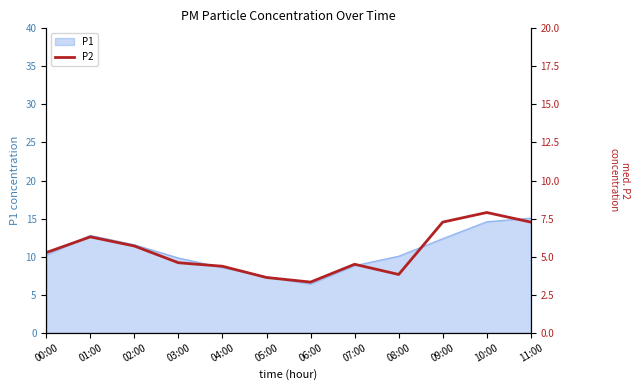

The value at 10:00 is 1.8. True or false?

False